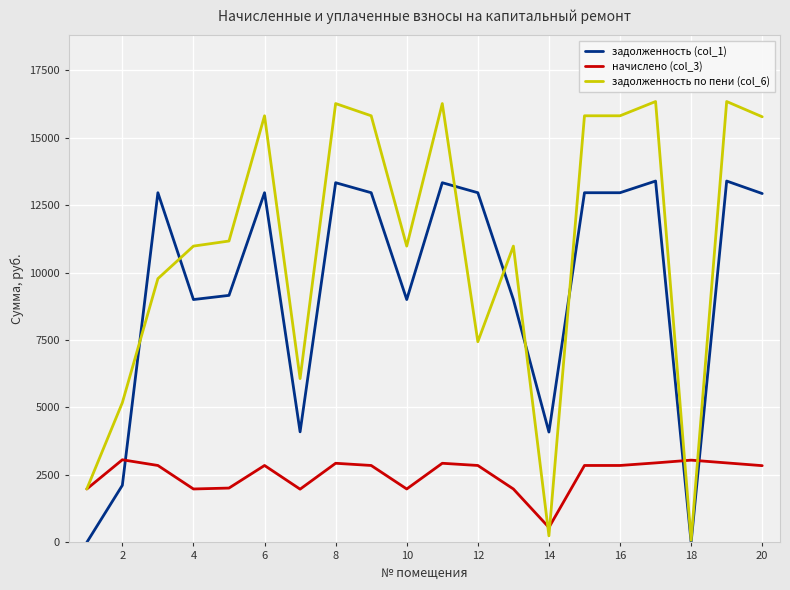

Which series has the largest total across all categories?

задолженность по пени (col_6)